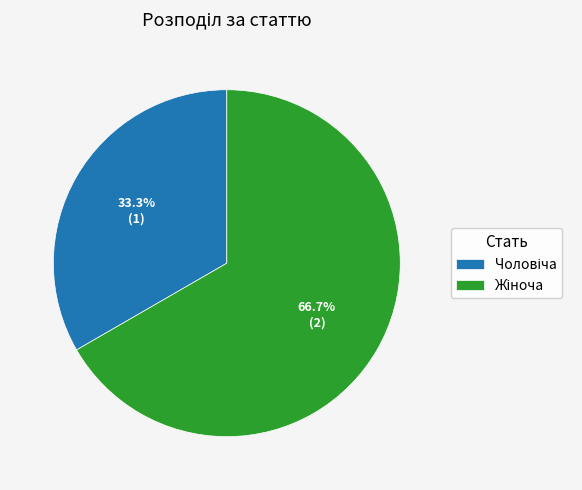

Is there any slice that represents more than half of the pie?

Yes